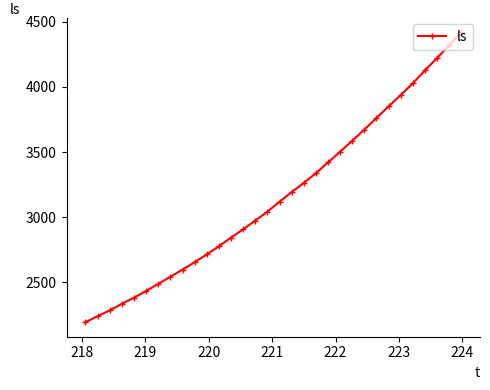

What is the greatest value displayed?

4421.6